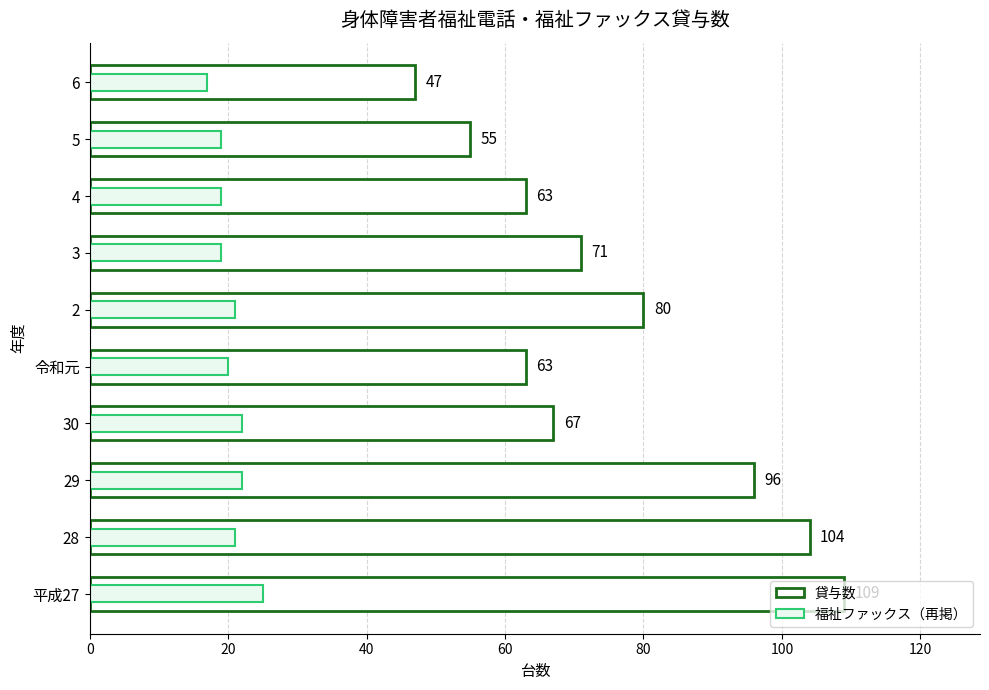

What is the sum of all 貸与数 values?

755